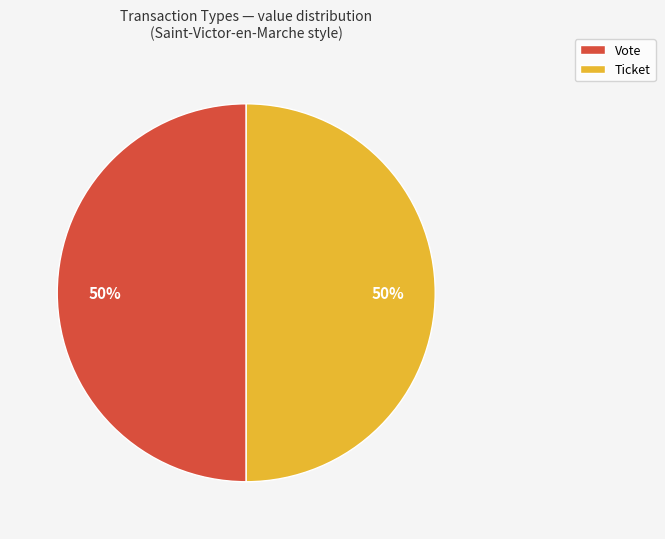

What is the ratio of the value at Vote to the value at Ticket?

1.0